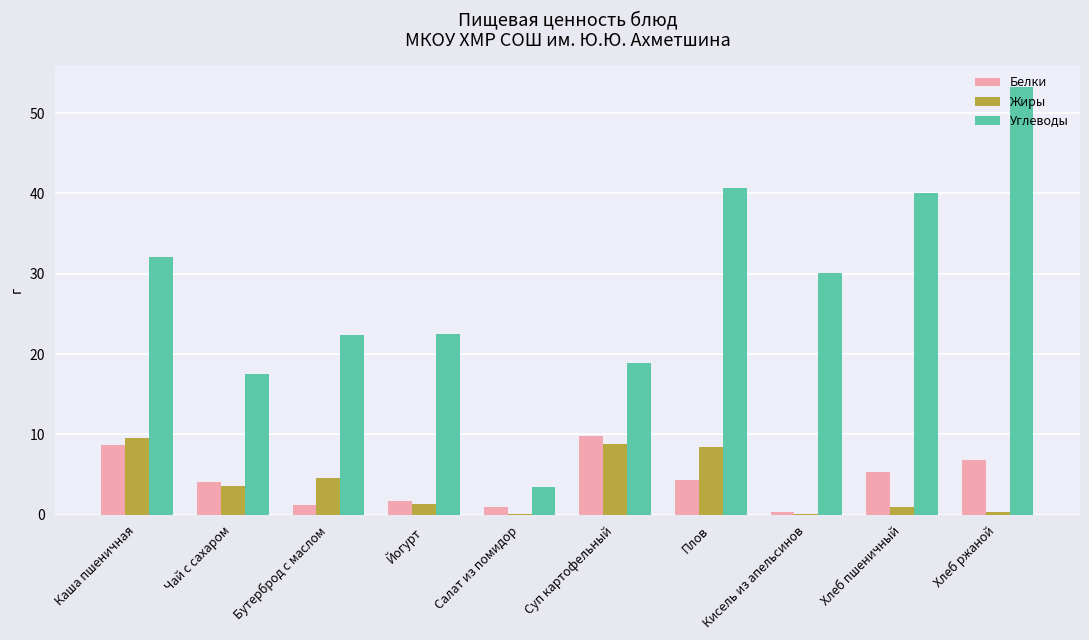

What is the total value across all series at Бутерброд с маслом?

28.2